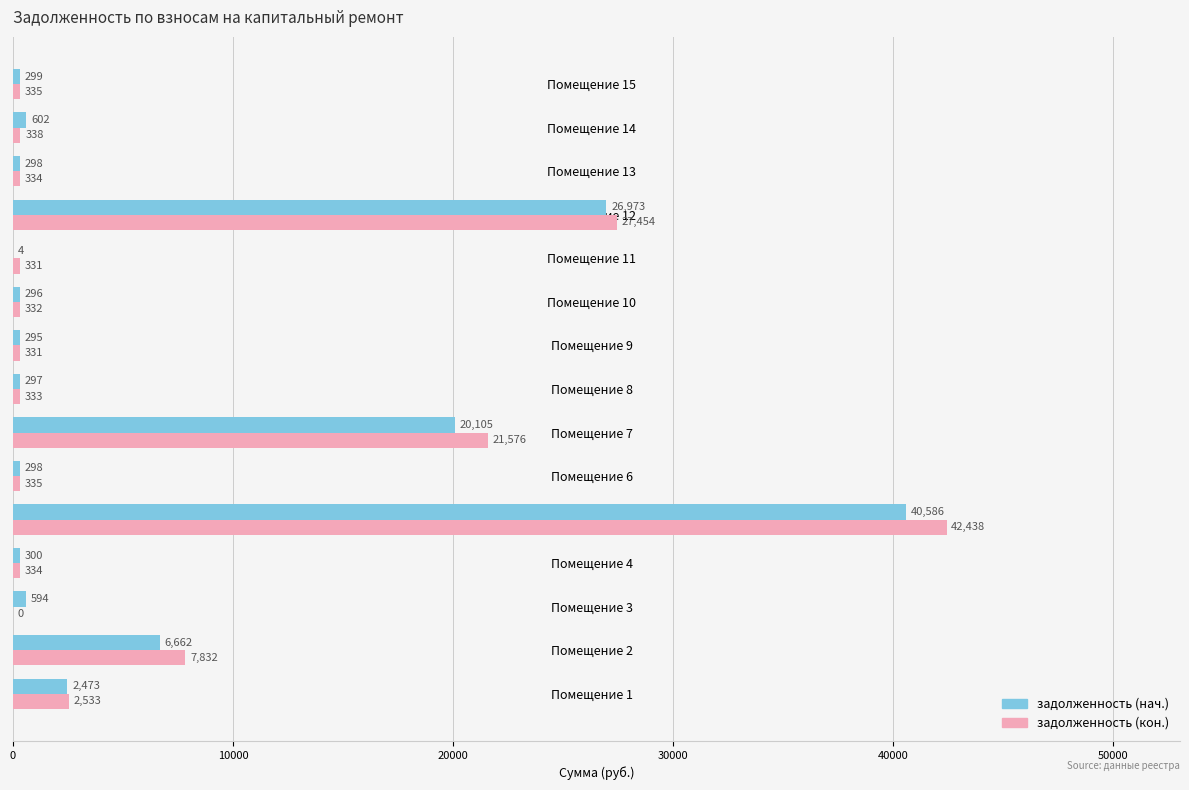

Read the задолженность (нач.) value at Помещение 3.

594.3